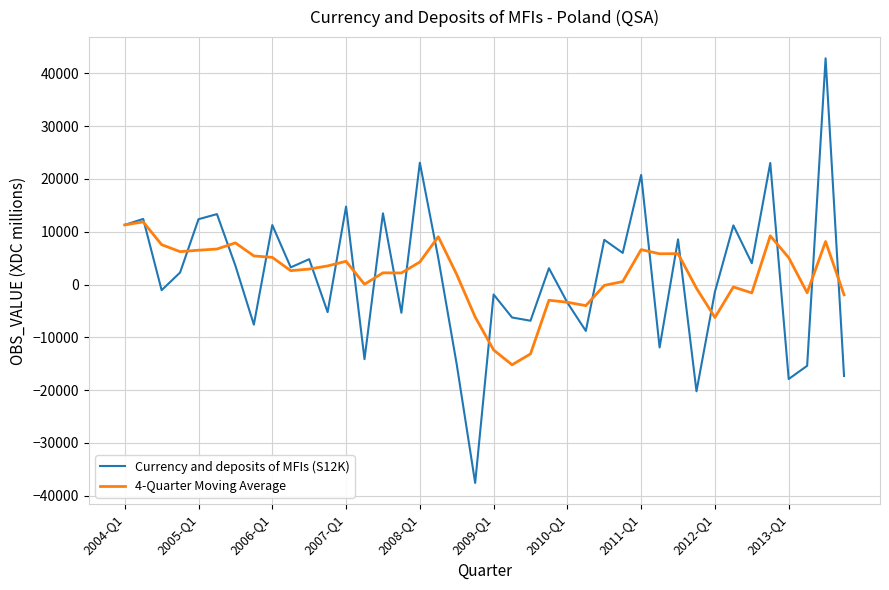

Which series has the widest spread of values?

Currency and deposits of MFIs (S12K)